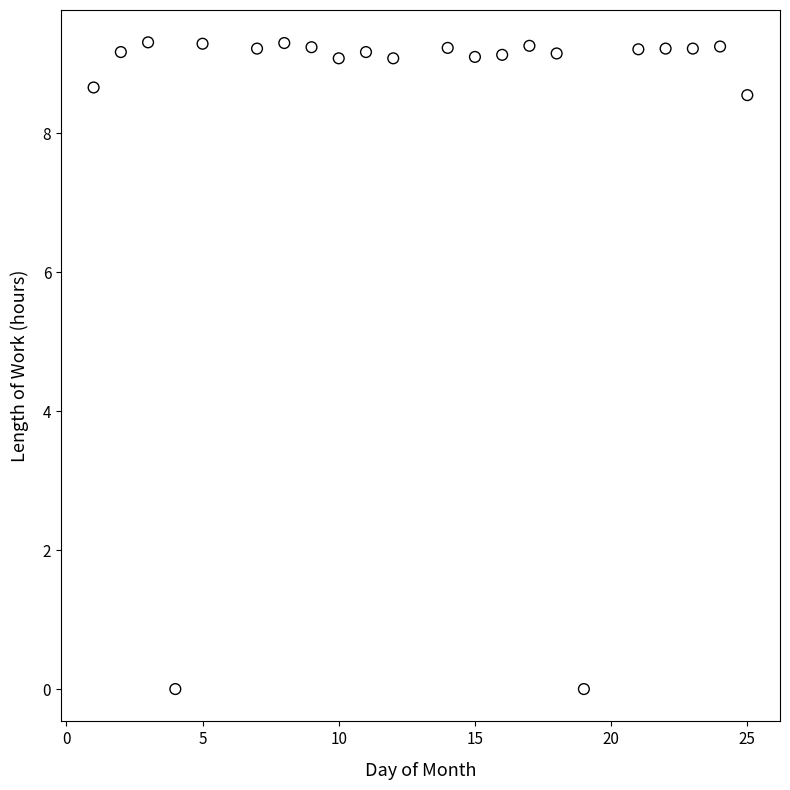

What is the range of Y values (max minus min)?

9.3